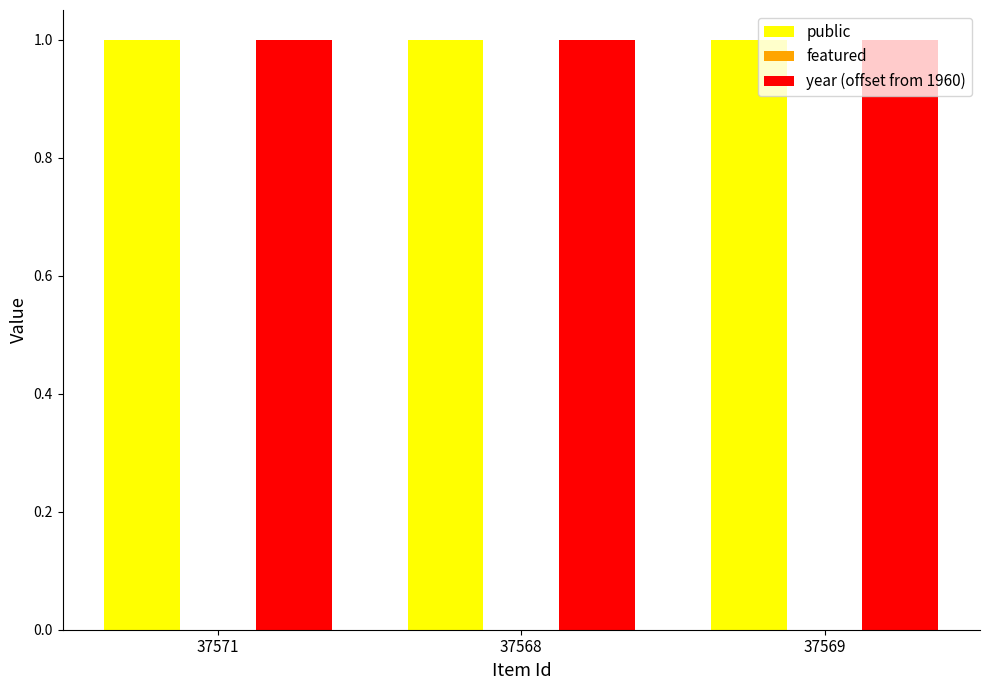

What value does the public series have at 37568?

1